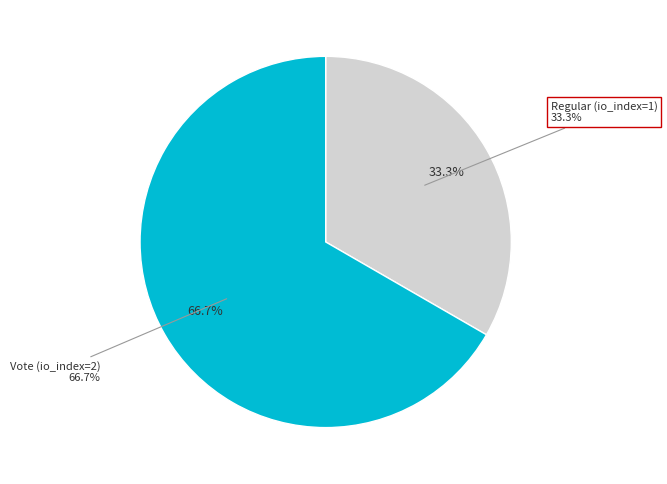

The Regular (io_index=1) slice represents 48% of the pie. True or false?

False